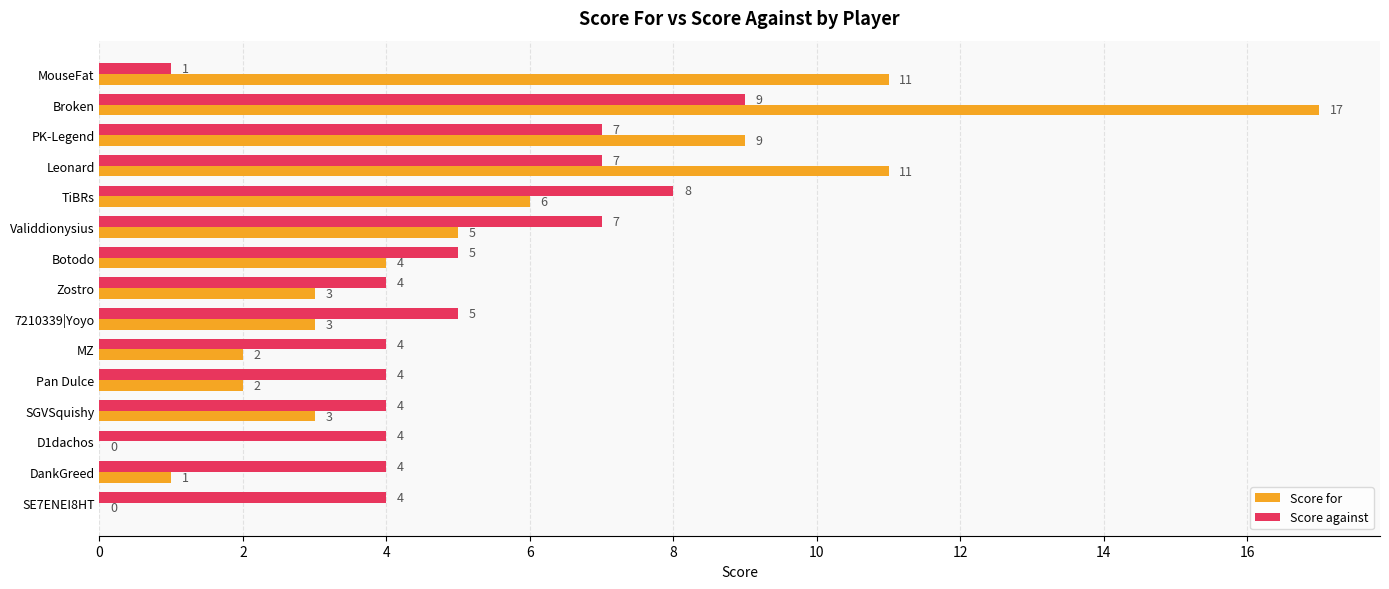

Which category has the highest value in the Score against series?

Broken